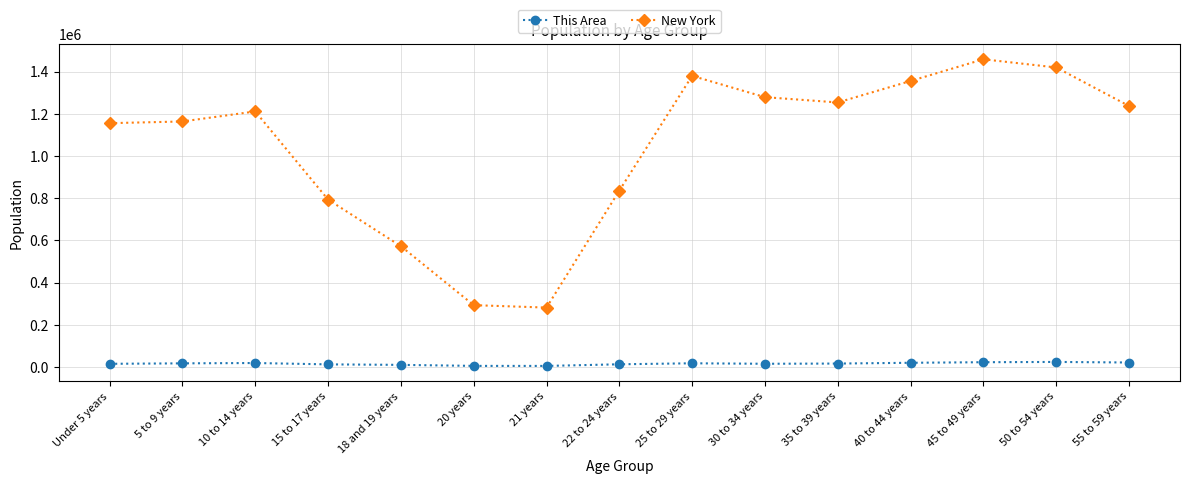

What is the label of the 11th point from the left?

35 to 39 years